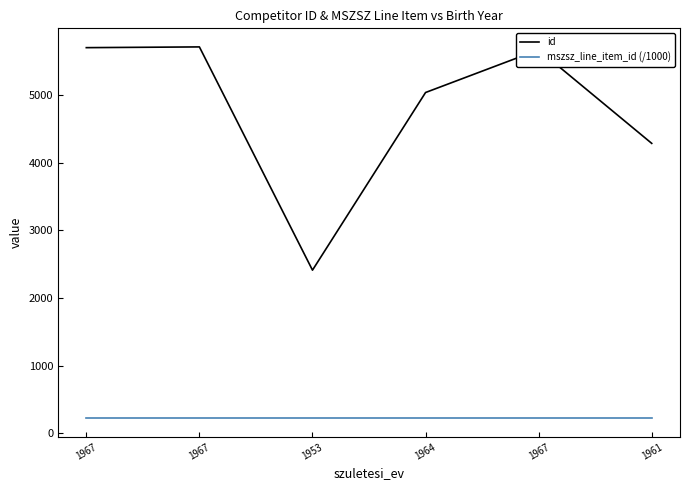

Does the chart have visible grid lines?

No